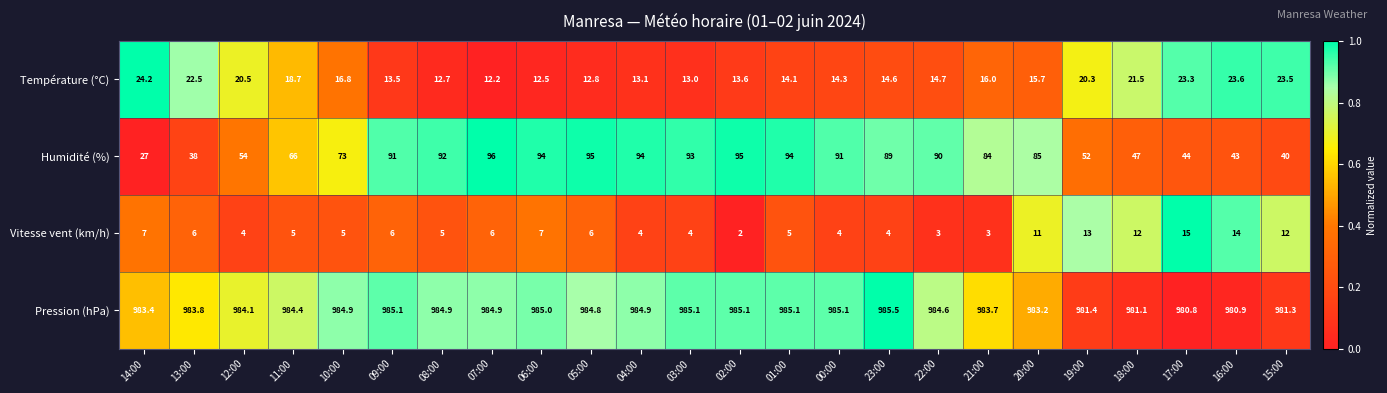

Which series has the widest spread of values?

Humidité (%)